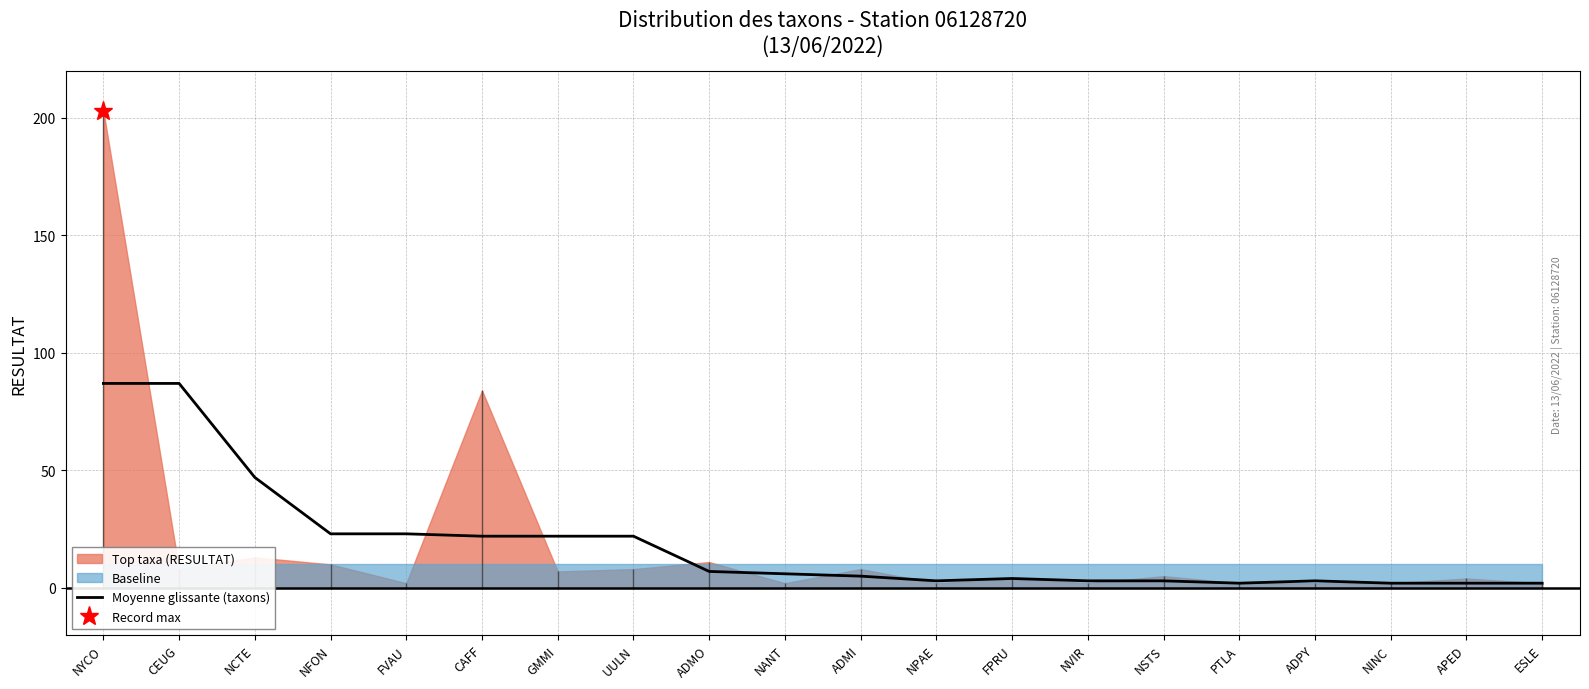

The value of Moyenne glissante (taxons) at CAFF is 22. True or false?

True